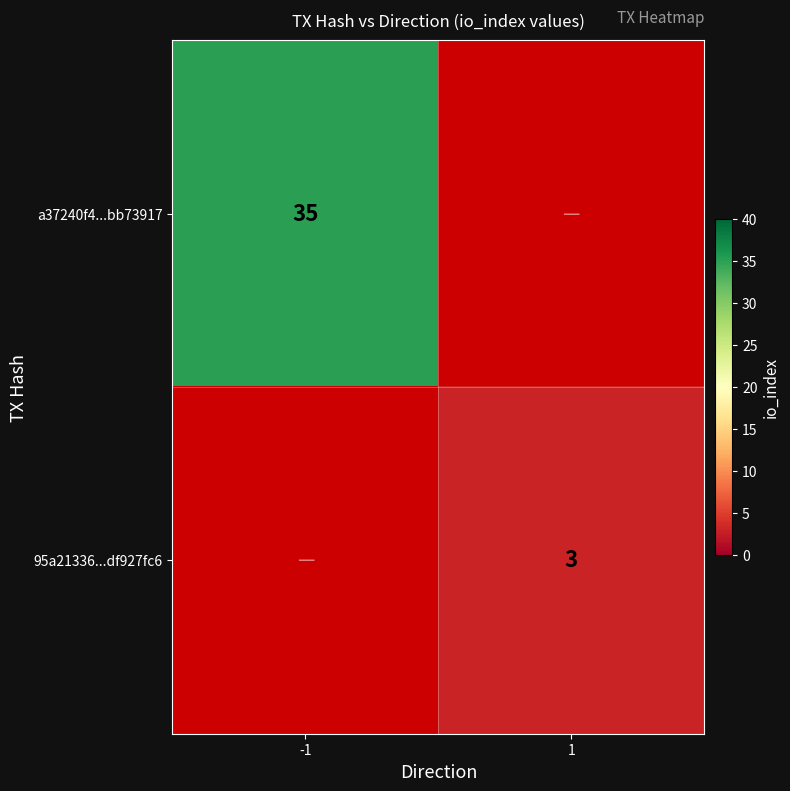

The value of 95a21336...df927fc6 at 1 is 5. True or false?

False